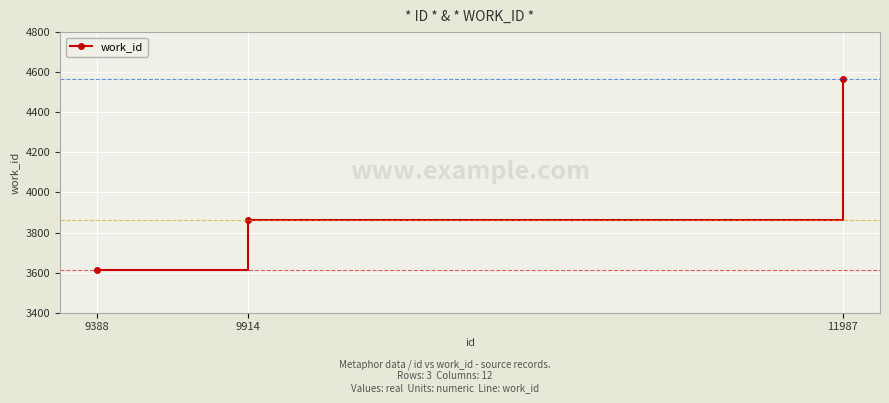

Does the chart have visible grid lines?

Yes